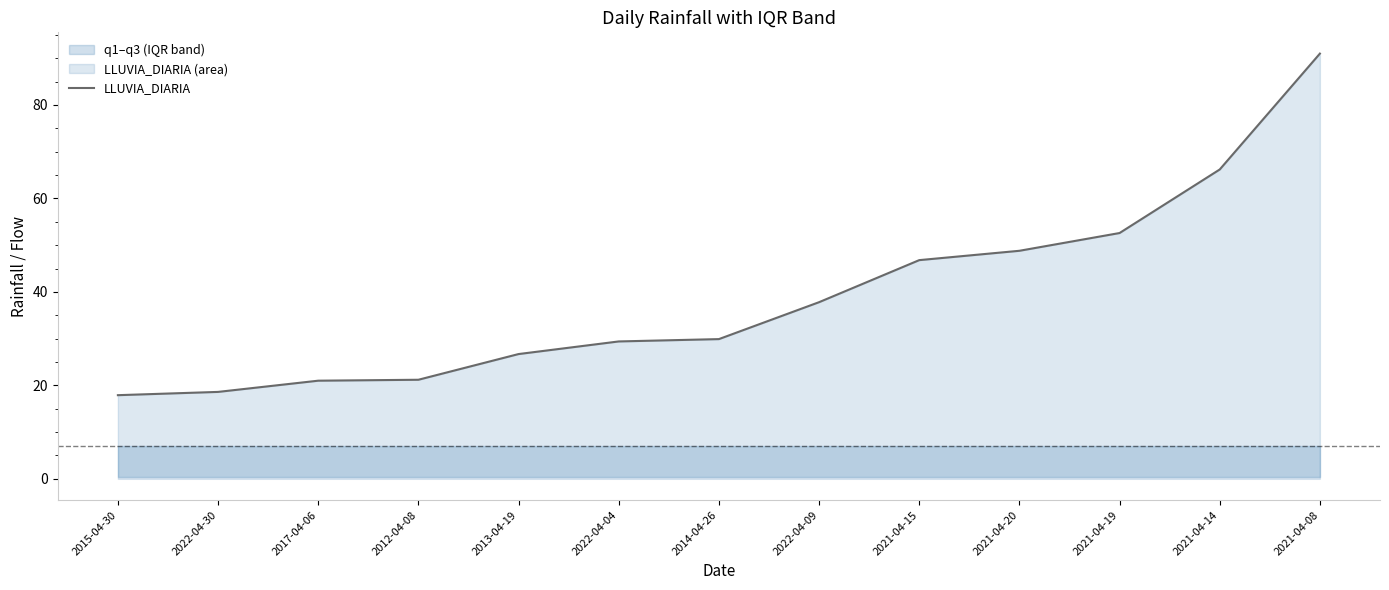

Reading left to right, what are all the values shown in this chart?

17.9	18.6	21.0	21.2	26.7	29.4	29.9	37.8	46.8	48.8	52.6	66.2	91.0